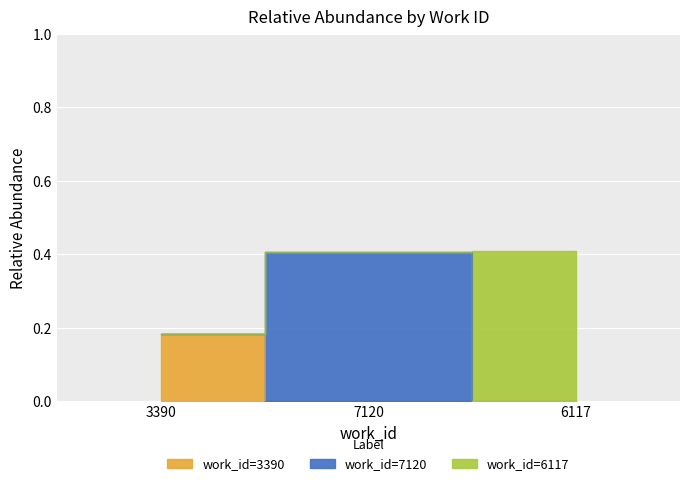

What value does the data have at 3390?

0.2